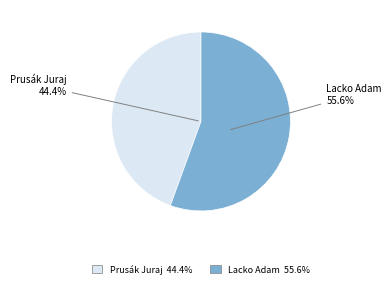

Approximately how many times larger is the value at Prusák Juraj compared to Lacko Adam?

0.8